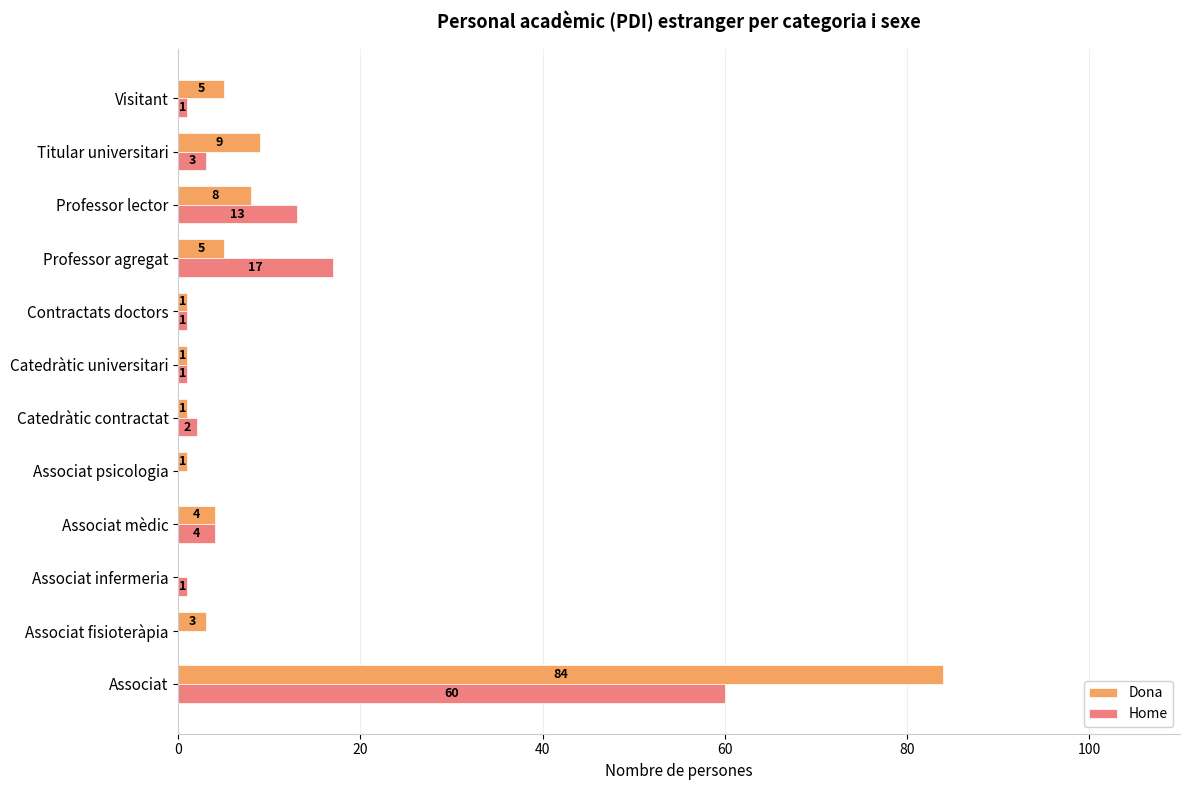

Count the number of categories in the chart.

12